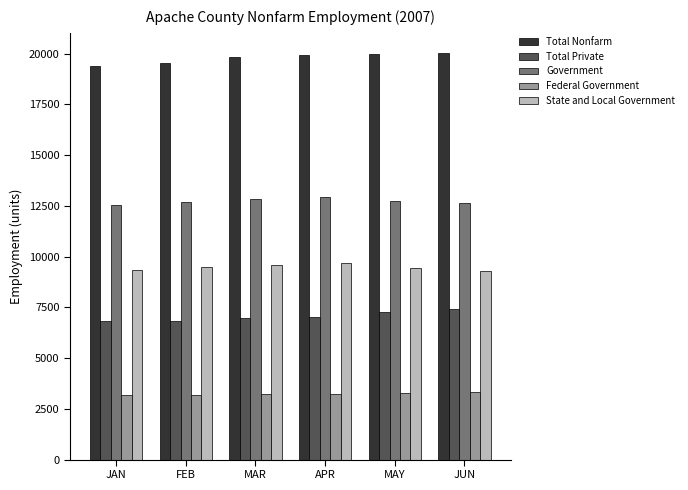

What is the spread (max minus min) of values at FEB?

16325